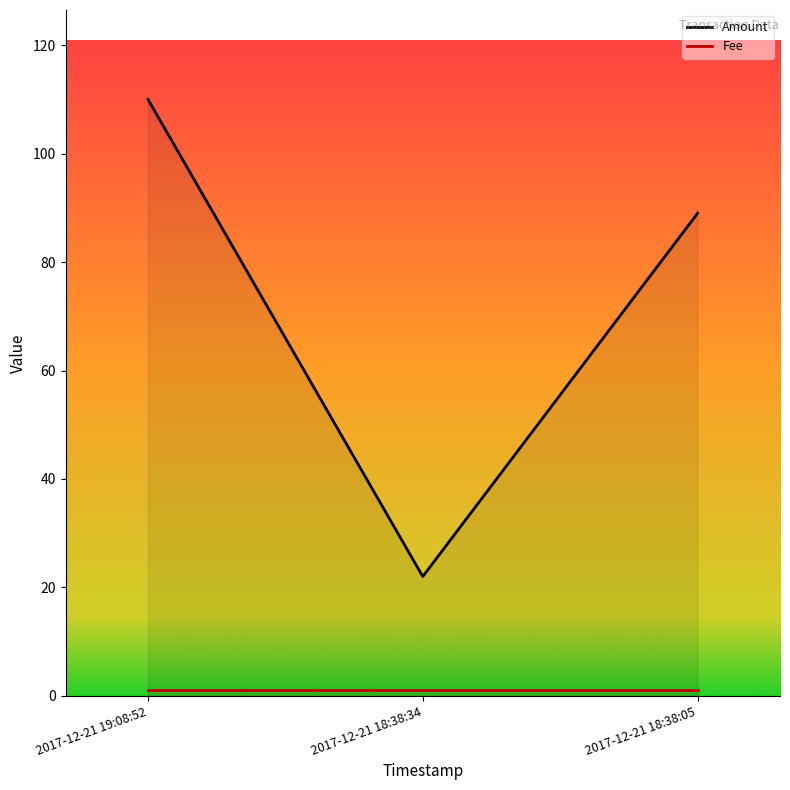

What value does the Amount series have at 2017-12-21 18:38:34, to the nearest 10?

20